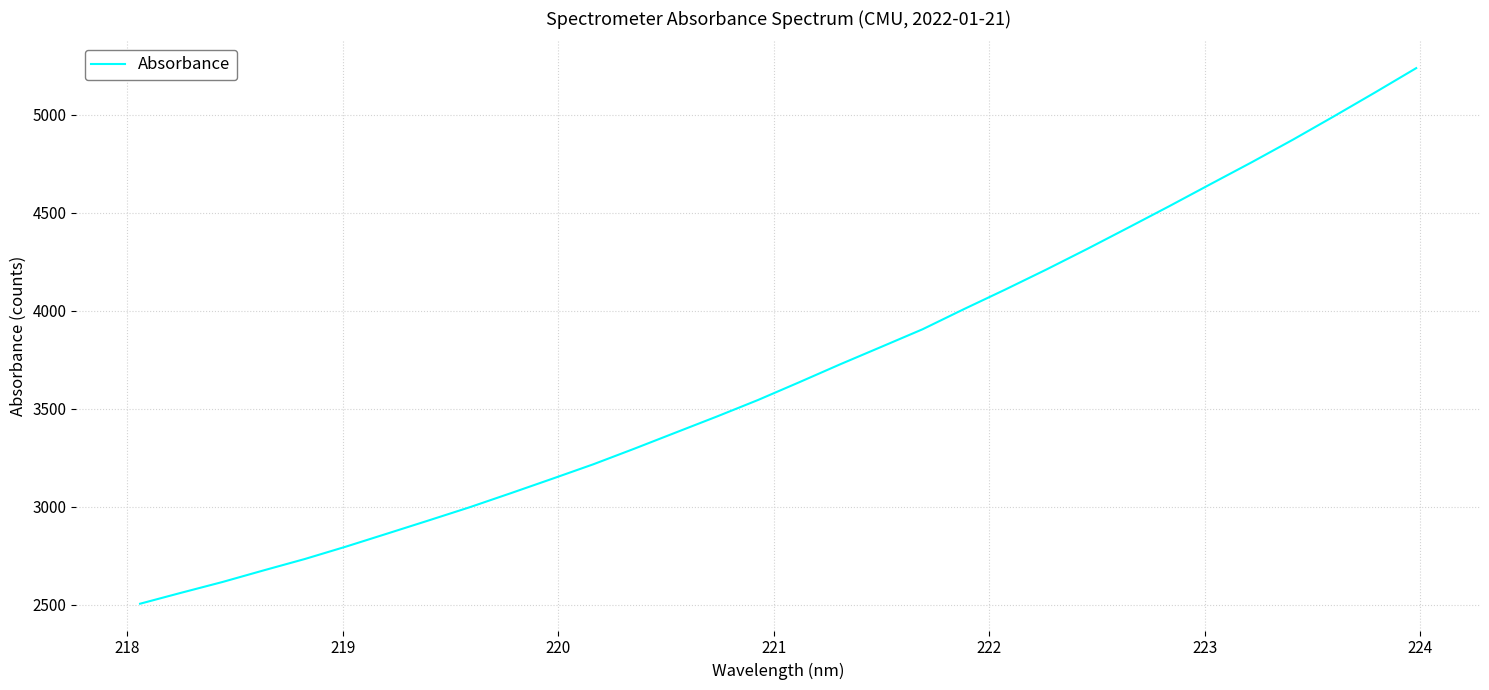

What is the maximum value shown in the chart?

5237.4